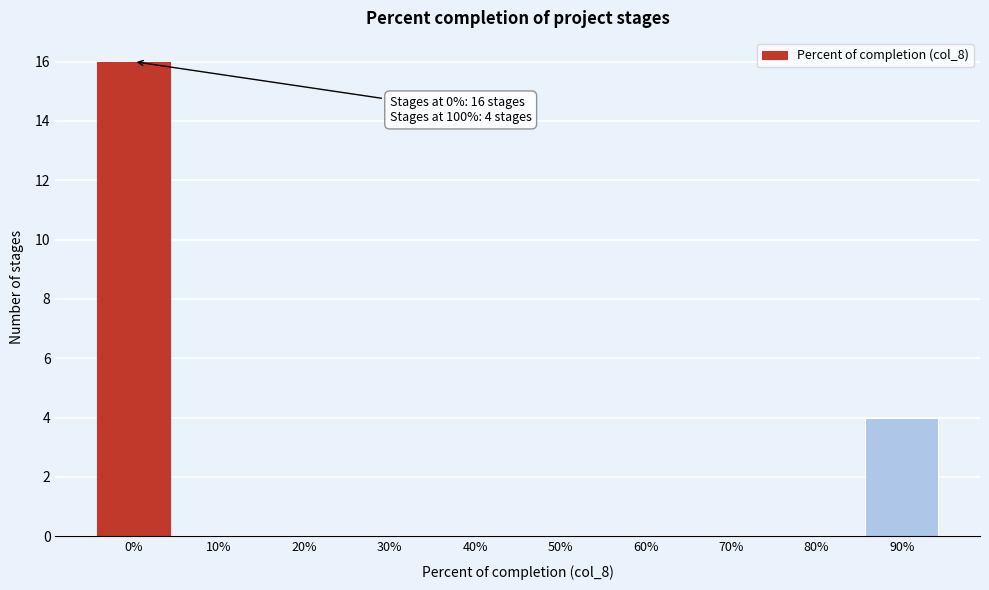

Reading right to left, transcribe all the data shown in this chart.

90%=4	80%=0	70%=0	60%=0	50%=0	40%=0	30%=0	20%=0	10%=0	0%=16